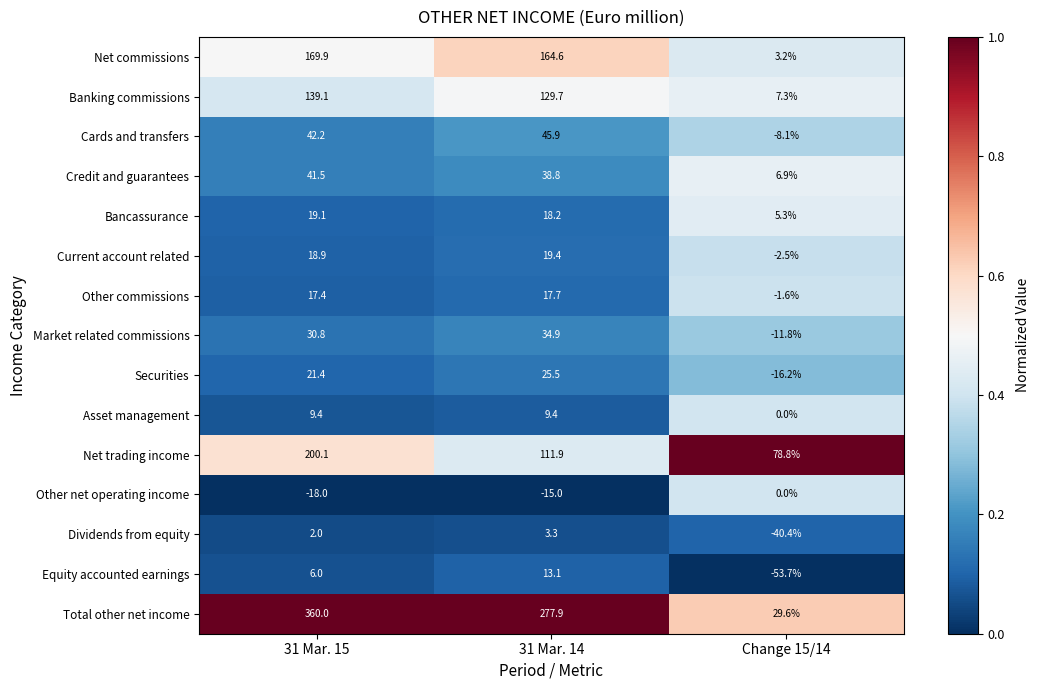

At 31 Mar. 14, list the series in order from smallest to largest.

Other net operating income, Dividends from equity, Asset management, Equity accounted earnings, Other commissions, Bancassurance, Current account related, Securities, Market related commissions, Credit and guarantees, Cards and transfers, Net trading income, Banking commissions, Net commissions, Total other net income